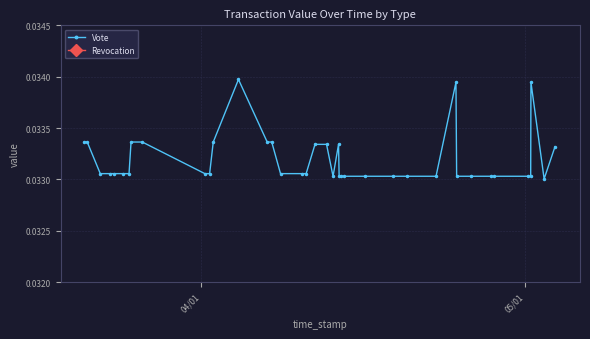

How many Vote values are between 0 and 1?

39